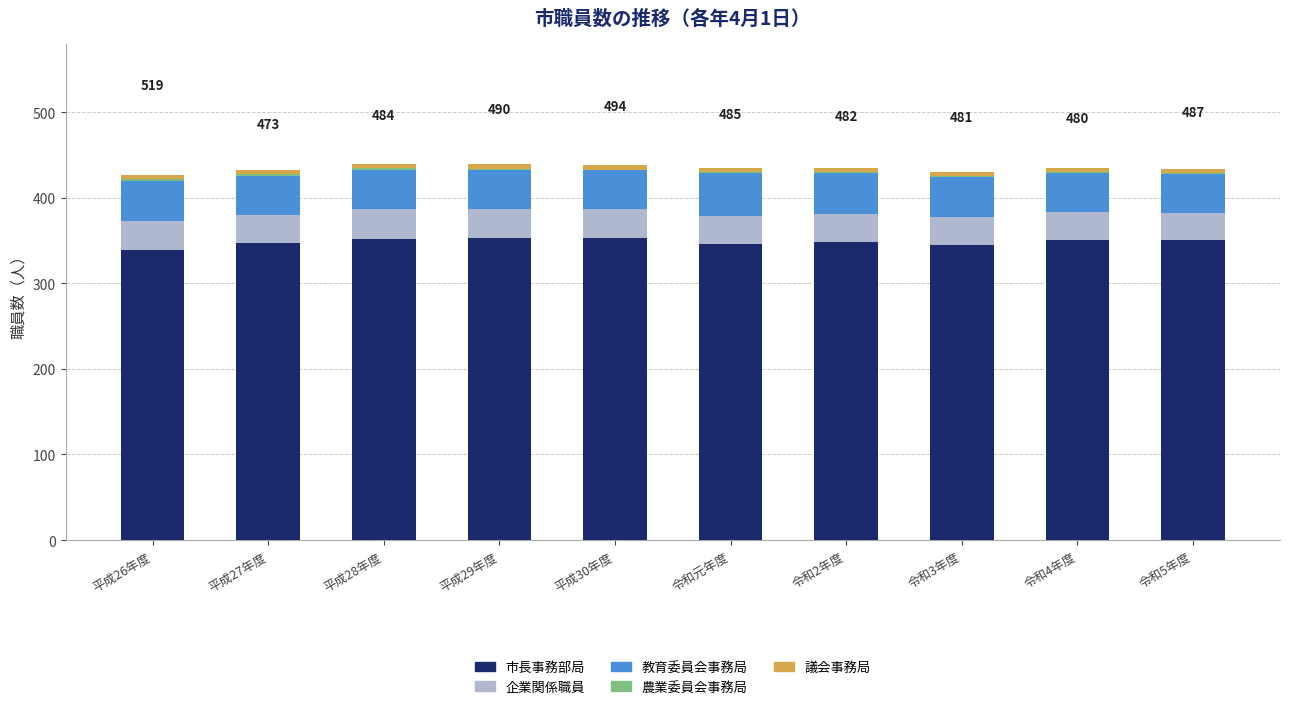

How many series are shown in this chart?

5